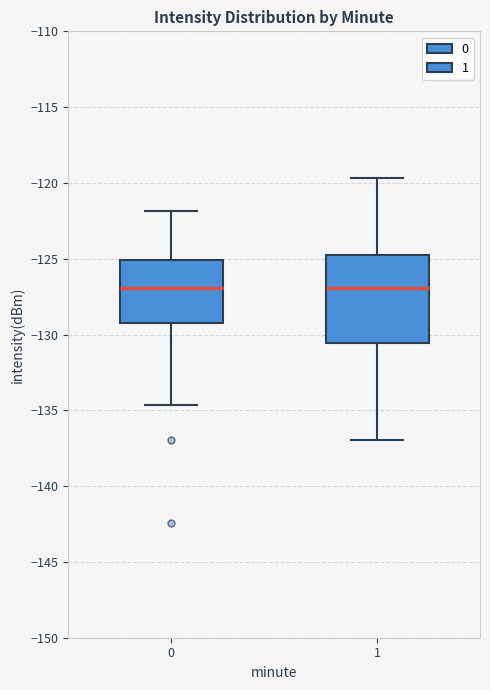

Reading left to right, read every box against the y-axis: the position of its median line, the range the box covers, and the ends of its whiskers. The values are not printed on the chart, so give them approximately, as read against the axis.

0: median -127.0, box -129.5 to -125.0, whiskers -134.5 to -122.0
1: median -127.0, box -130.5 to -125.0, whiskers -137.0 to -119.5